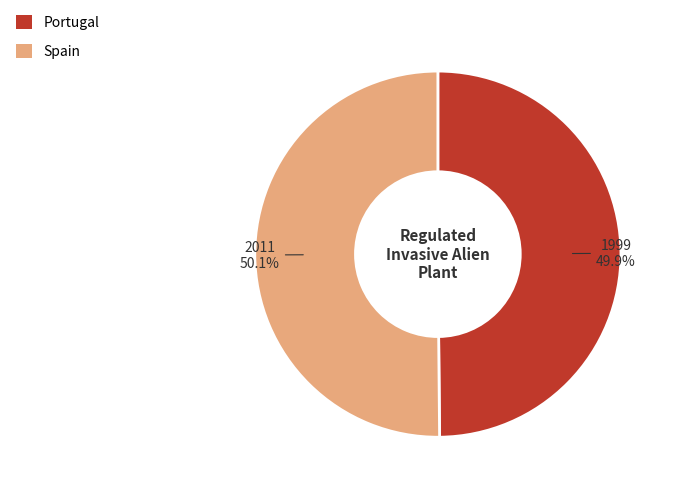

To the nearest percent, what portion does Spain represent?

50%